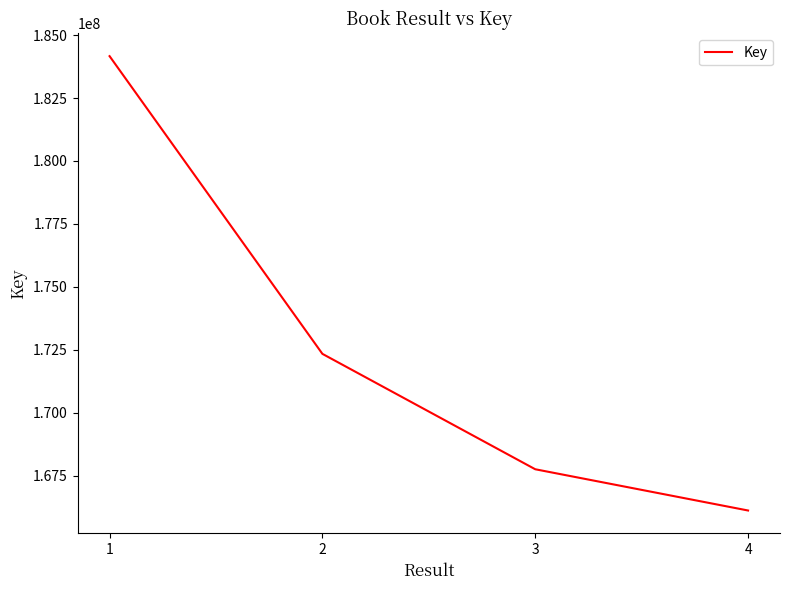

True or false: the data has more than 2 interior local peaks.

False